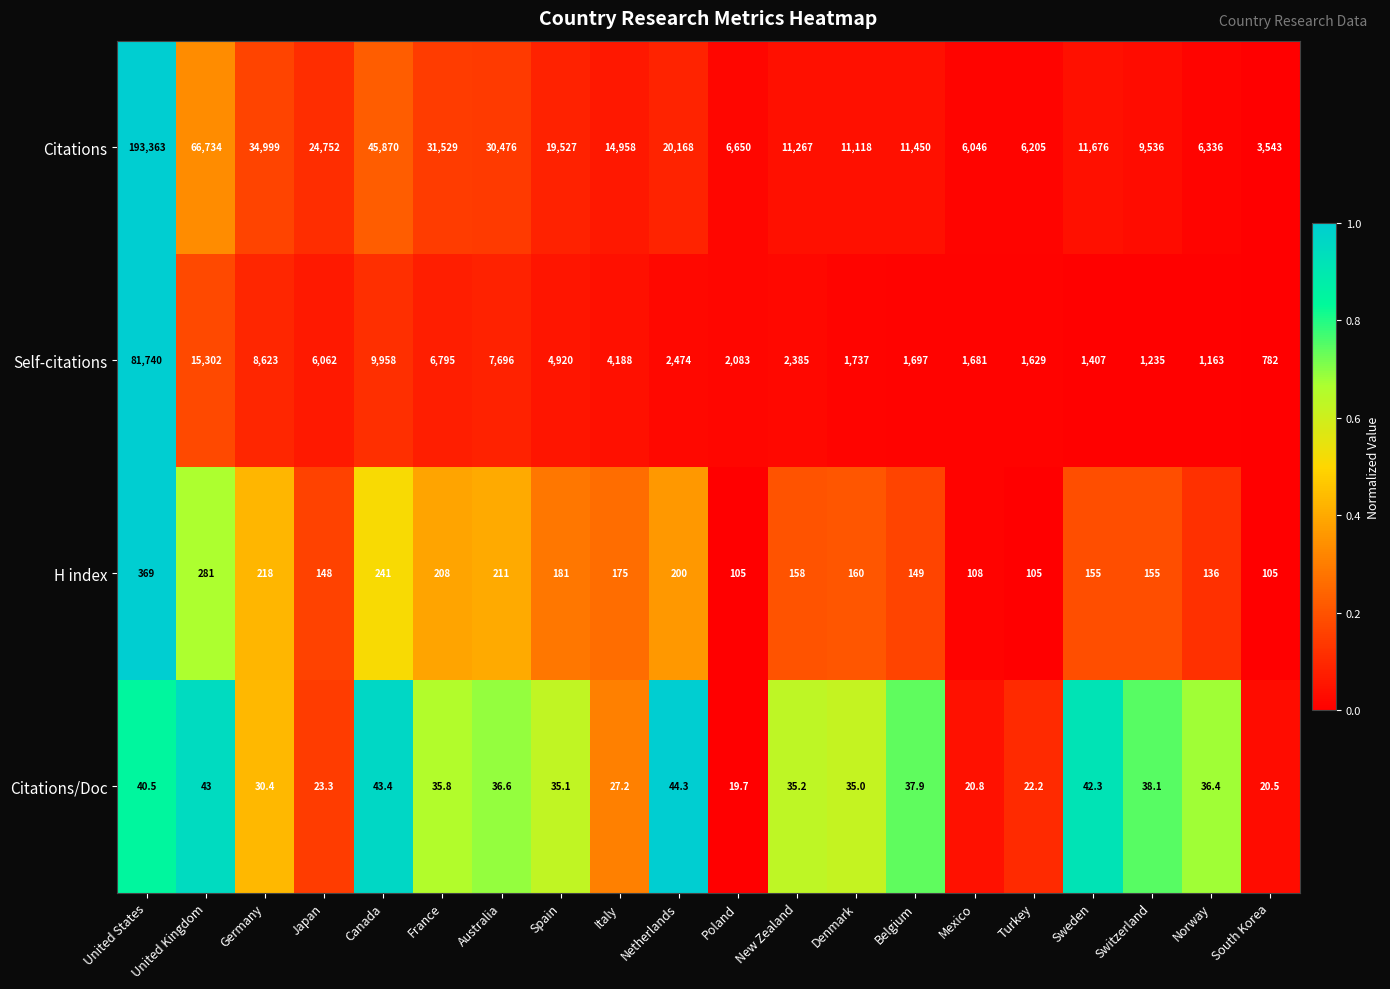

Which series has the widest spread of values?

Citations